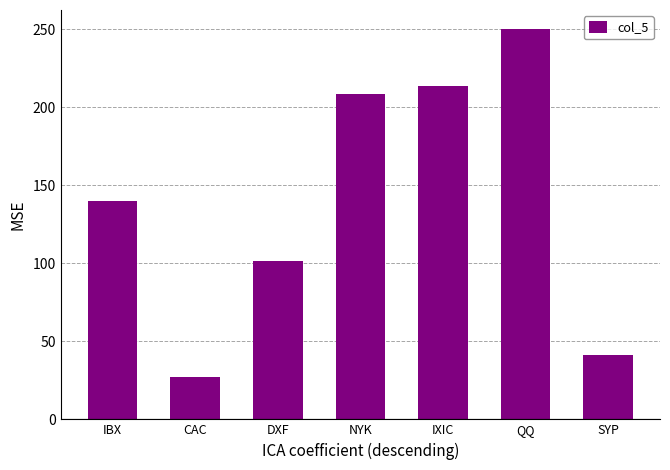

Where is the data nearest to the value 138?

IBX